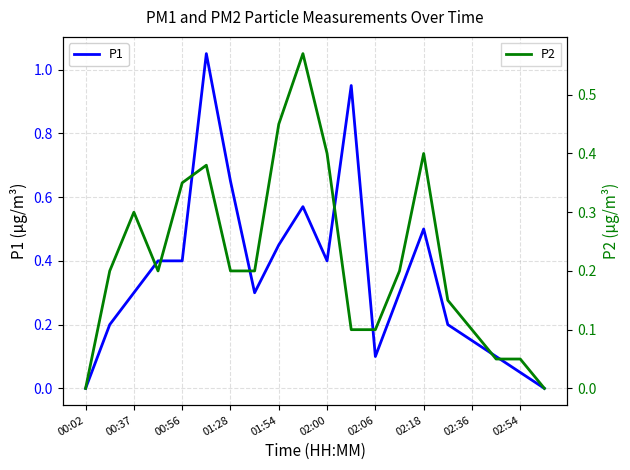

The value of P1 at 00:56 is 0.7. True or false?

False